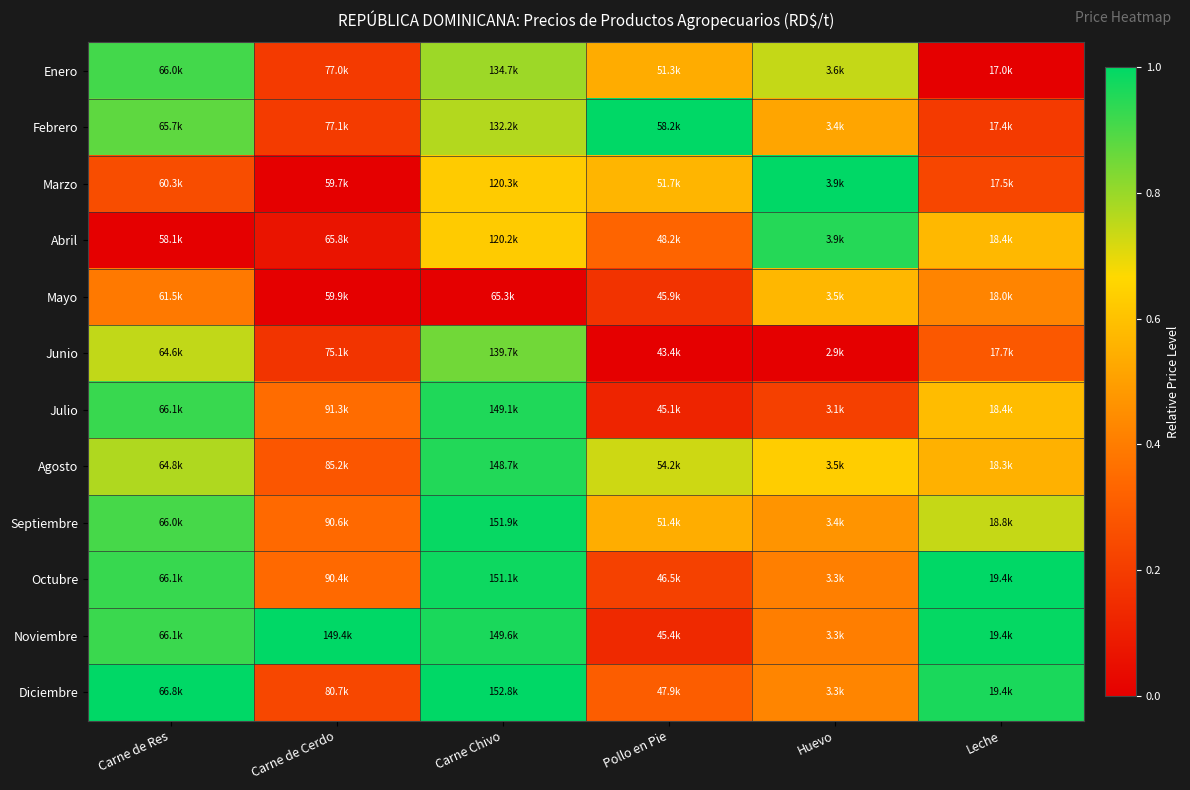

Which series has the largest total across all categories?

Noviembre